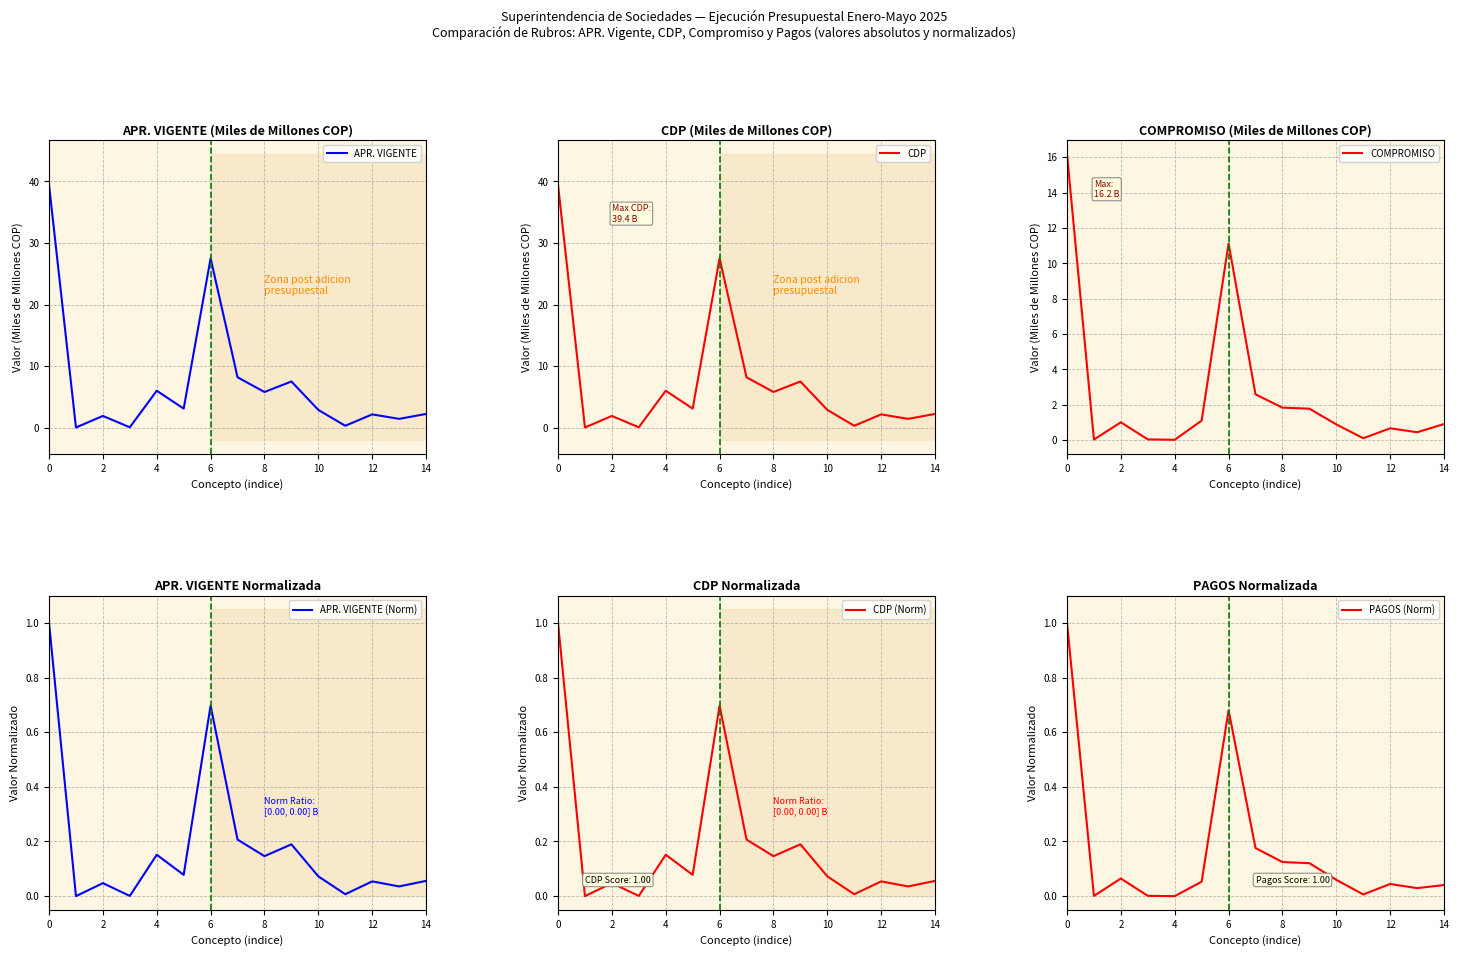

Reading left to right, extract all data points from this chart.

APR. VIGENTE: 39.4	0.1	1.9	0.1	6.0	3.1	27.5	8.2	5.8	7.5	2.9	0.3	2.2	1.5	2.3
CDP: 39.4	0.1	1.9	0.1	6.0	3.1	27.5	8.2	5.8	7.5	2.9	0.3	2.2	1.5	2.3
COMPROMISO: 16.2	0.0	1.0	0.0	0.0	1.1	11.1	2.6	1.8	1.8	0.9	0.1	0.7	0.4	0.9
APR. VIGENTE (Norm): 1.0	0.0	0.0	0.0	0.2	0.1	0.7	0.2	0.1	0.2	0.1	0.0	0.1	0.0	0.1
CDP (Norm): 1.0	0.0	0.0	0.0	0.2	0.1	0.7	0.2	0.1	0.2	0.1	0.0	0.1	0.0	0.1
PAGOS (Norm): 1.0	0.0	0.1	0.0	0.0	0.1	0.7	0.2	0.1	0.1	0.1	0.0	0.0	0.0	0.0